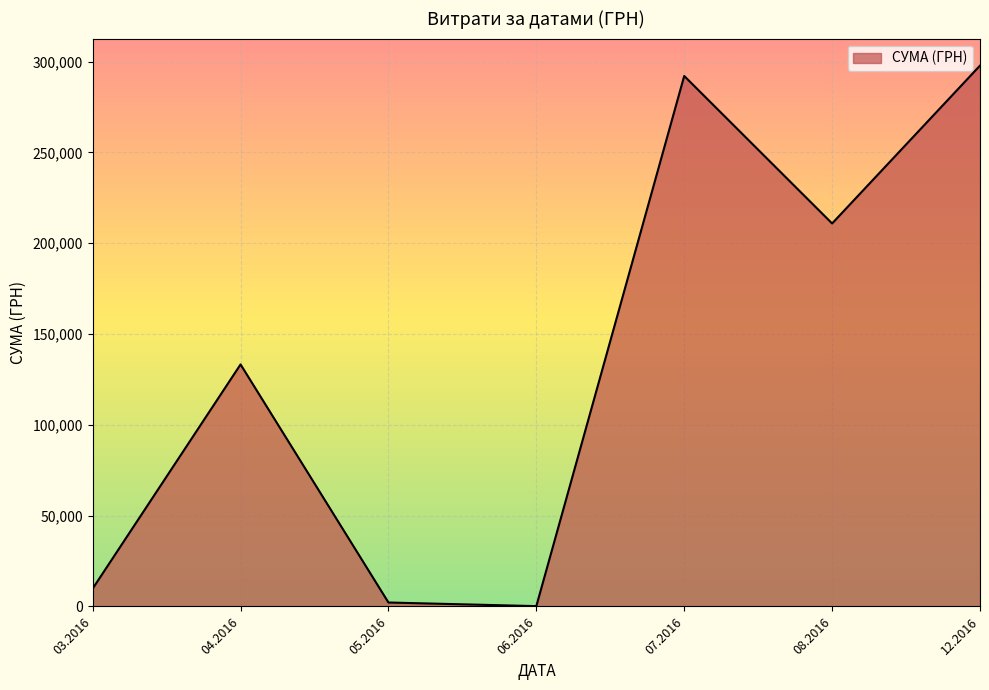

How many interior local peaks (higher than both neighbors) does the data have?

2